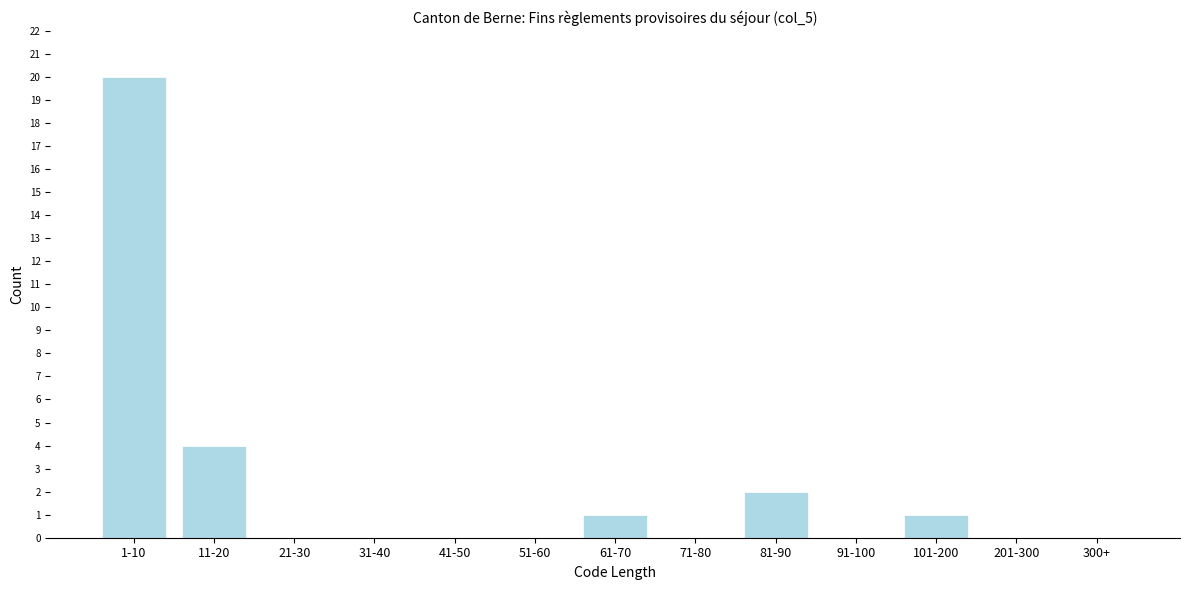

Reading left to right, what are all the values shown in this chart?

1-10=20	11-20=4	21-30=0	31-40=0	41-50=0	51-60=0	61-70=1	71-80=0	81-90=2	91-100=0	101-200=1	201-300=0	300+=0